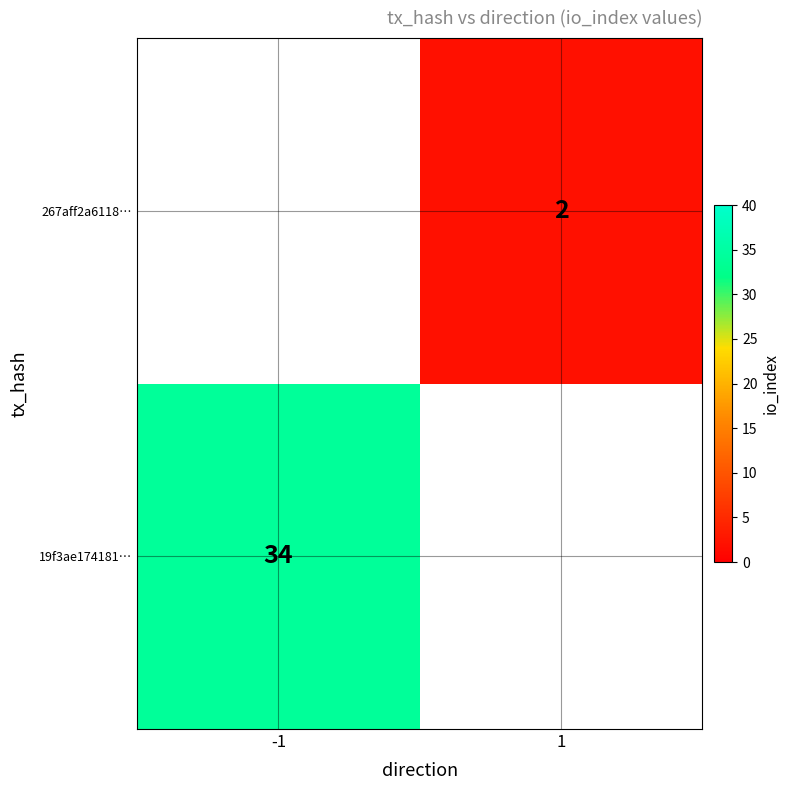

The 267aff2a6118… series shows 2 at 1. True or false?

True